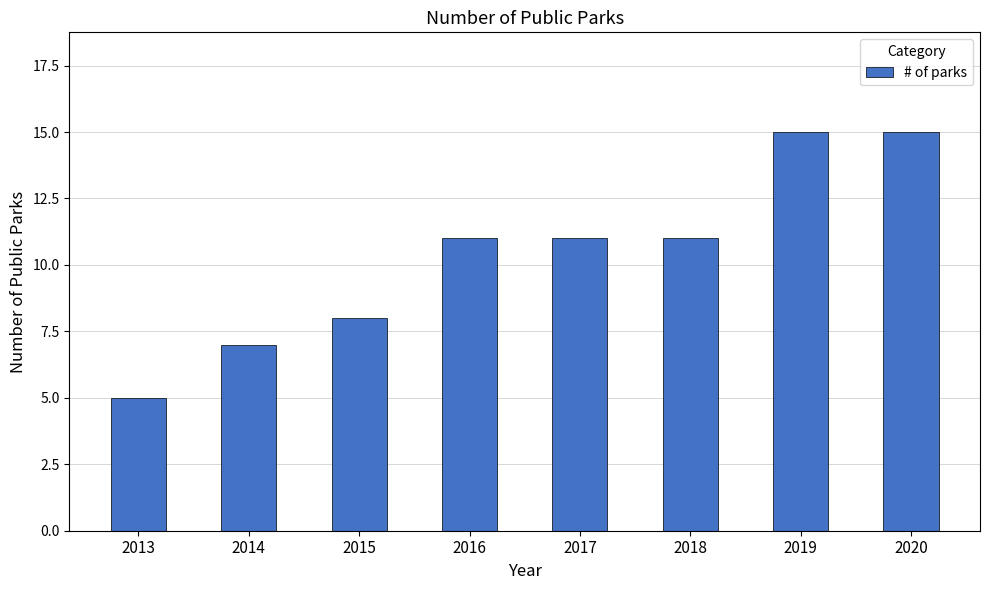

Are the bars grouped side by side (vs. stacked)?

No